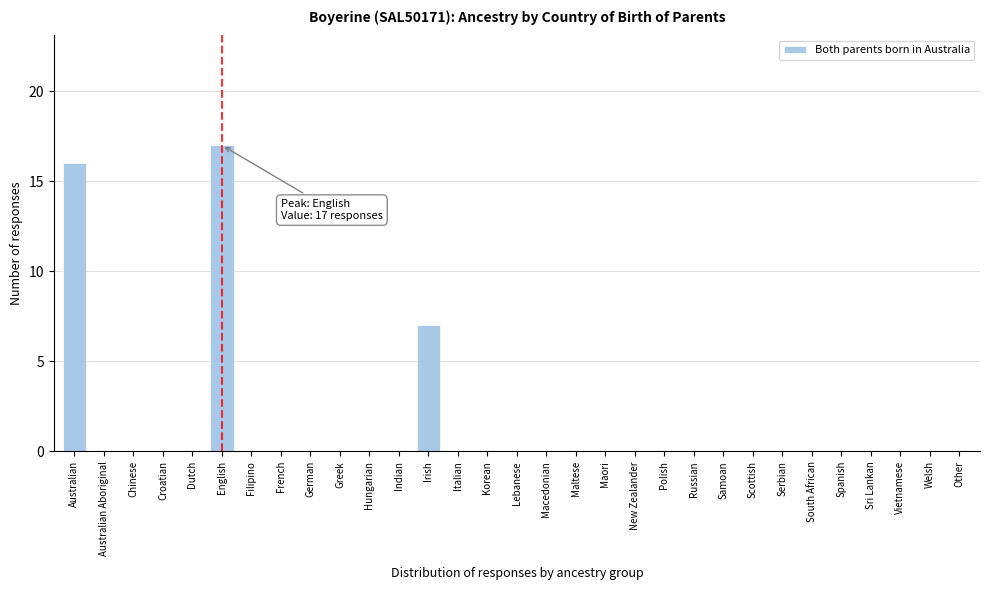

Is it true that the value at Irish is 7?

True